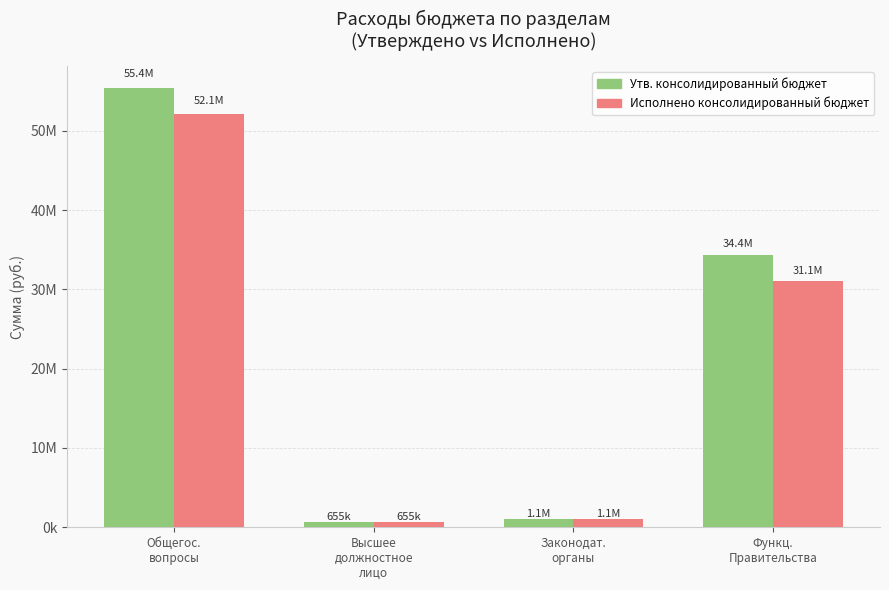

Reading left to right, what are all the values shown in this chart?

Утв. консолидированный бюджет: Общегос.
вопросы=55374504.7	Высшее
должностное
лицо=655036.2	Законодат.
органы=1075795.3	Функц.
Правительства=34357331.5
Исполнено консолидированный бюджет: Общегос.
вопросы=52069297.4	Высшее
должностное
лицо=655036.2	Законодат.
органы=1065367.1	Функц.
Правительства=31073323.3